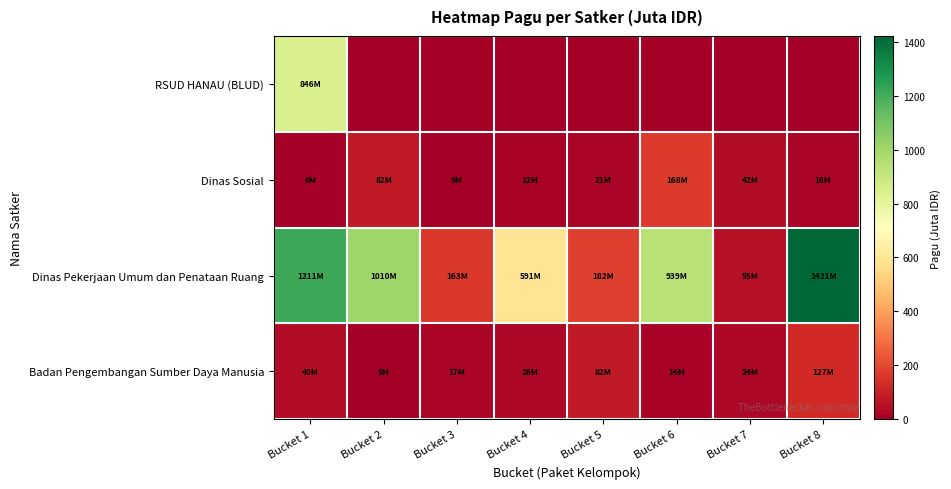

Reading left to right, list all the values displayed in this chart.

RSUD HANAU (BLUD): Bucket 1=846.3	Bucket 2=0.0	Bucket 3=0.0	Bucket 4=0.0	Bucket 5=0.0	Bucket 6=0.0	Bucket 7=0.0	Bucket 8=0.0
Dinas Sosial: Bucket 1=6.0	Bucket 2=81.8	Bucket 3=5.0	Bucket 4=12.5	Bucket 5=21.1	Bucket 6=167.9	Bucket 7=41.6	Bucket 8=18.0
Dinas Pekerjaan Umum dan Penataan Ruang: Bucket 1=1211.5	Bucket 2=1010.0	Bucket 3=163.0	Bucket 4=590.8	Bucket 5=181.8	Bucket 6=939.2	Bucket 7=55.0	Bucket 8=1421.5
Badan Pengembangan Sumber Daya Manusia: Bucket 1=40.0	Bucket 2=4.7	Bucket 3=17.1	Bucket 4=26.3	Bucket 5=82.0	Bucket 6=13.6	Bucket 7=23.5	Bucket 8=127.4